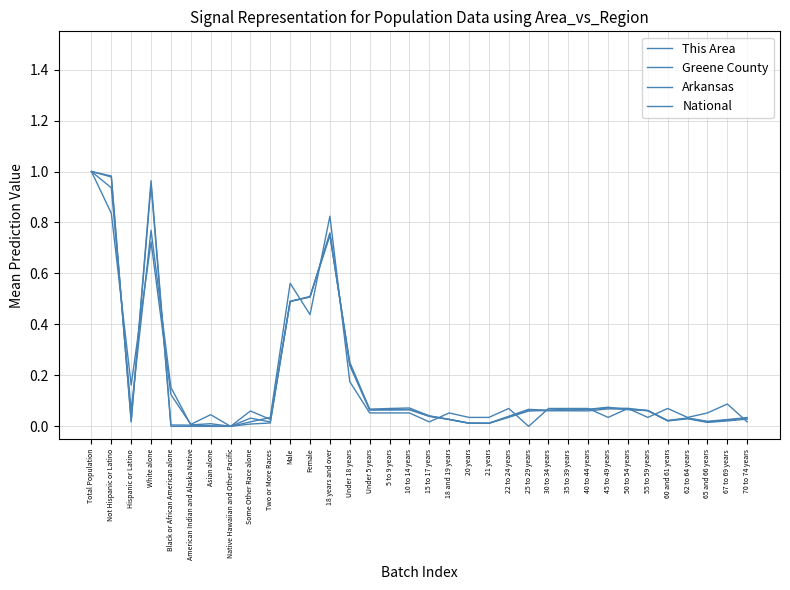

What is the difference between the maximum and minimum values in the National series?

1.0